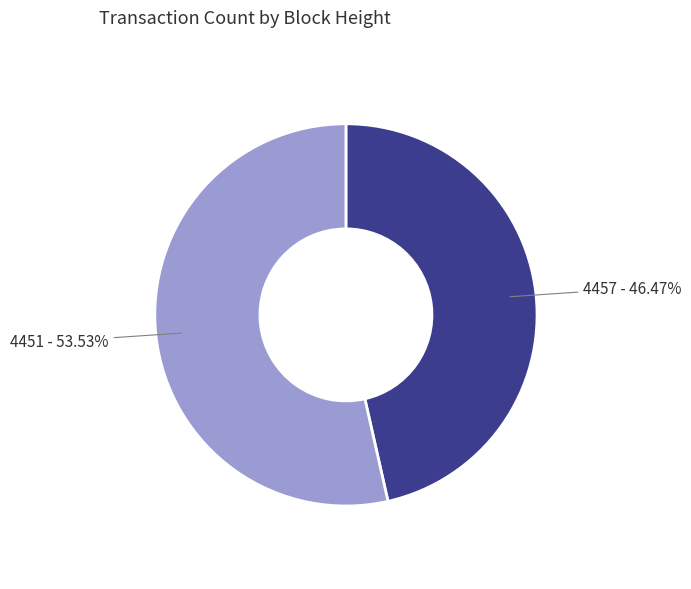

Is 4451 the majority of the pie?

Yes